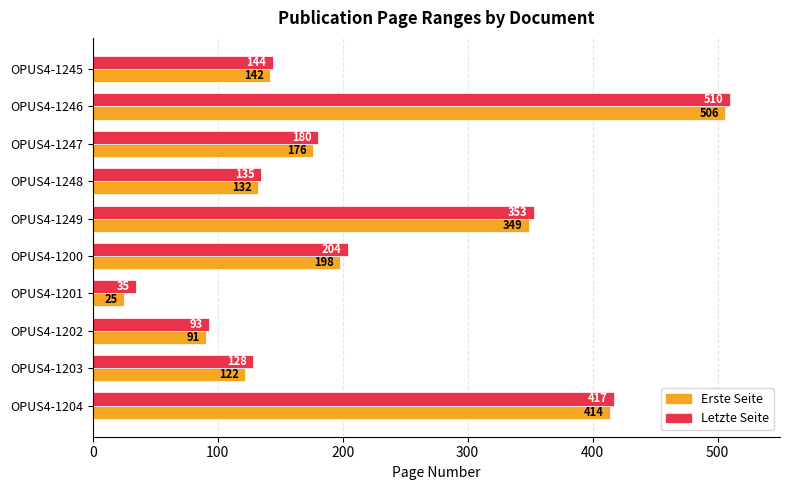

List the labels in order of Letzte Seite value, largest first.

OPUS4-1246, OPUS4-1204, OPUS4-1249, OPUS4-1200, OPUS4-1247, OPUS4-1245, OPUS4-1248, OPUS4-1203, OPUS4-1202, OPUS4-1201